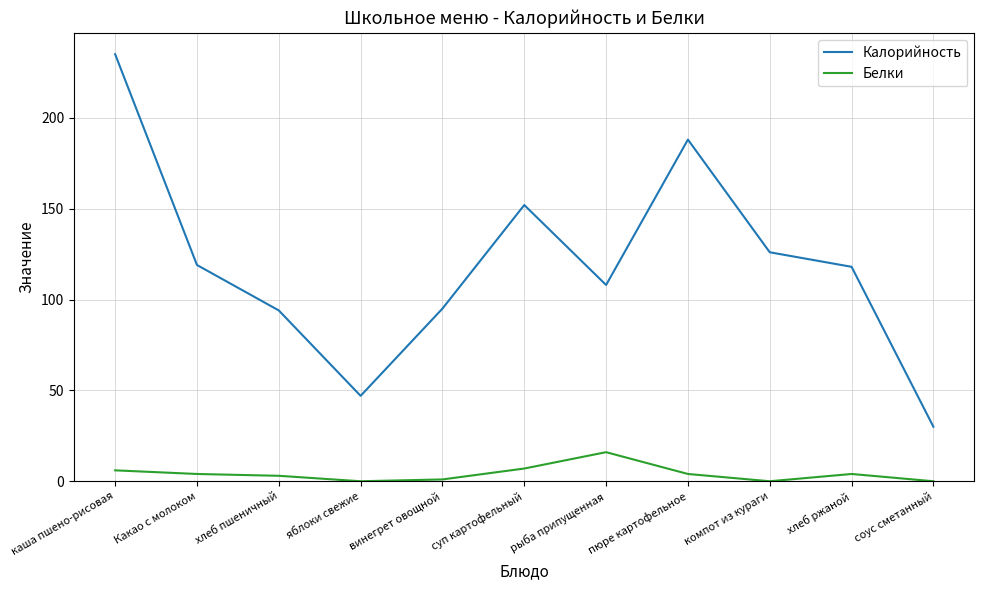

The Белки series shows 0 at яблоки свежие. True or false?

True